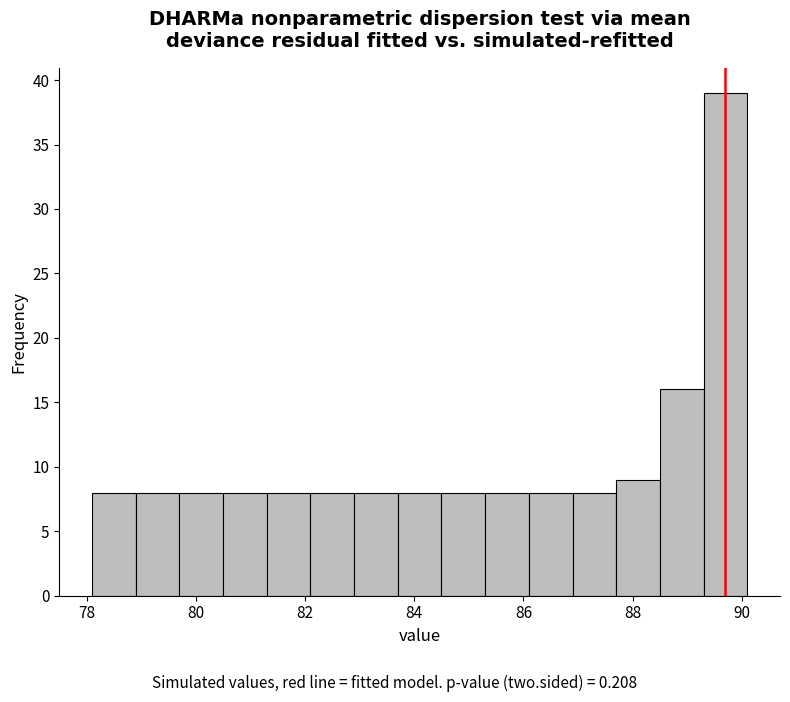

Over which range of the x-axis is the bar tallest?

89.3 to 90.1